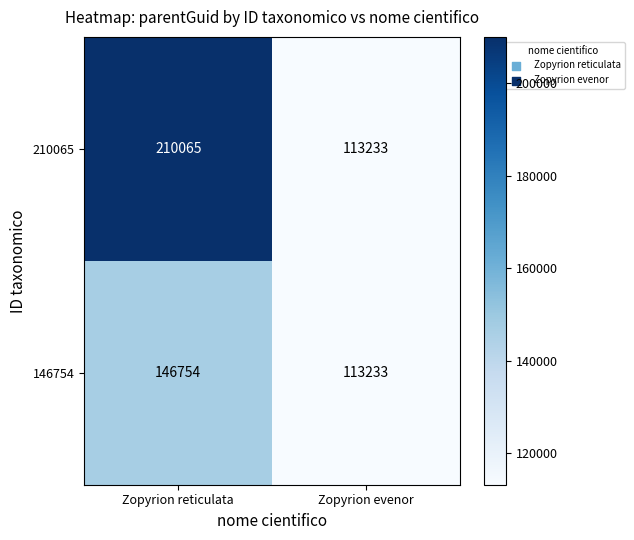

Reading right to left, extract all data points from this chart.

210065: Zopyrion evenor=113233	Zopyrion reticulata=210065
146754: Zopyrion evenor=113233	Zopyrion reticulata=146754